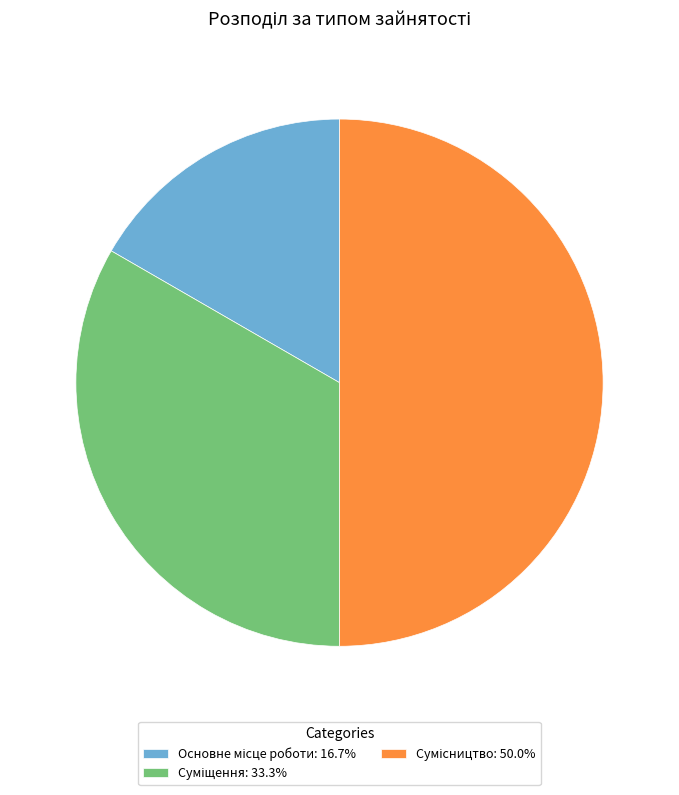

The Суміщення slice represents 20% of the pie. True or false?

False